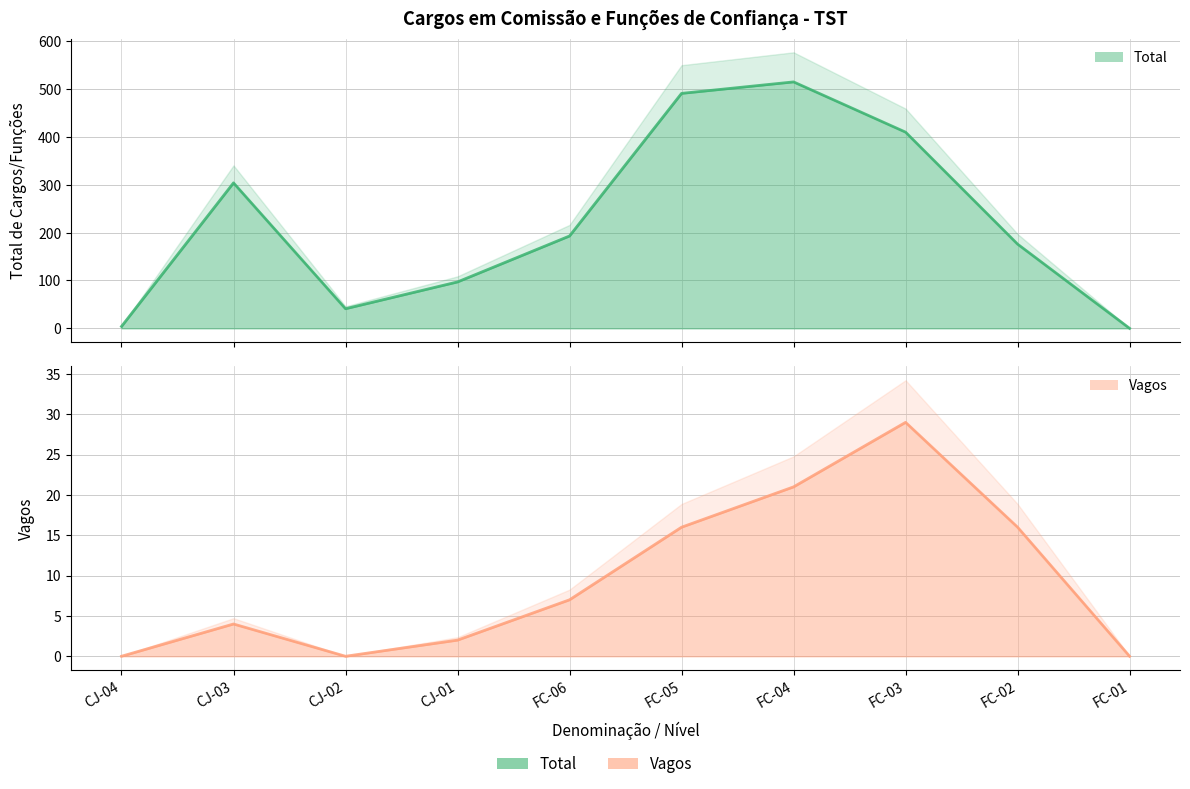

True or false: Vagos and Total intersect in this chart.

False